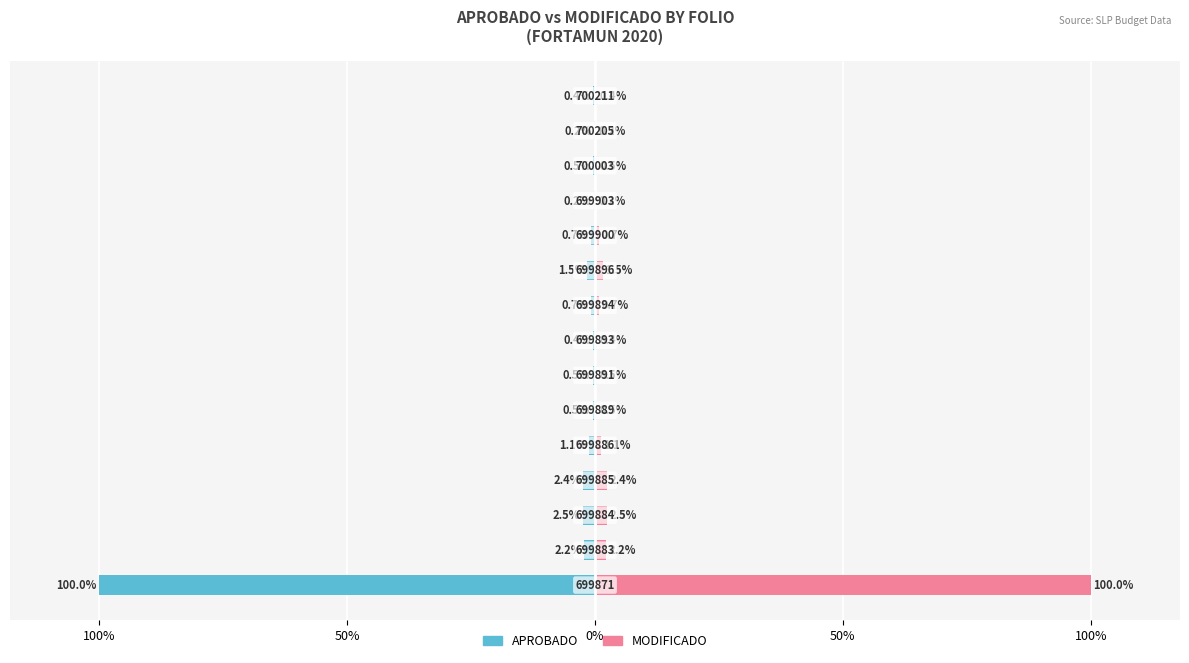

What is the difference between the highest and lowest values at 8?

1.5